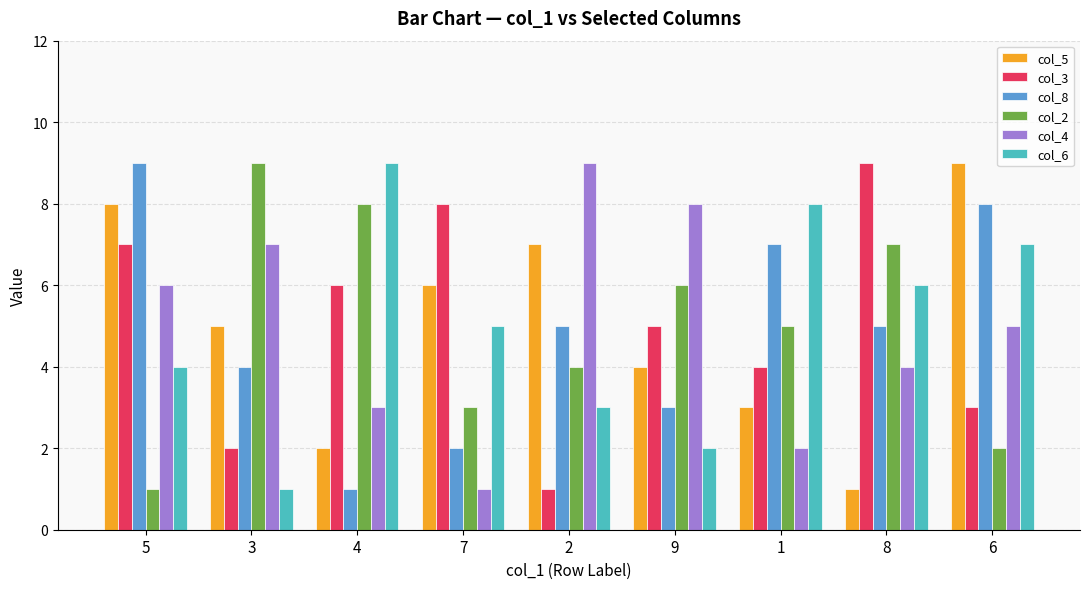

Is the value of col_4 at 6 greater than the value of col_2 at 9?

No